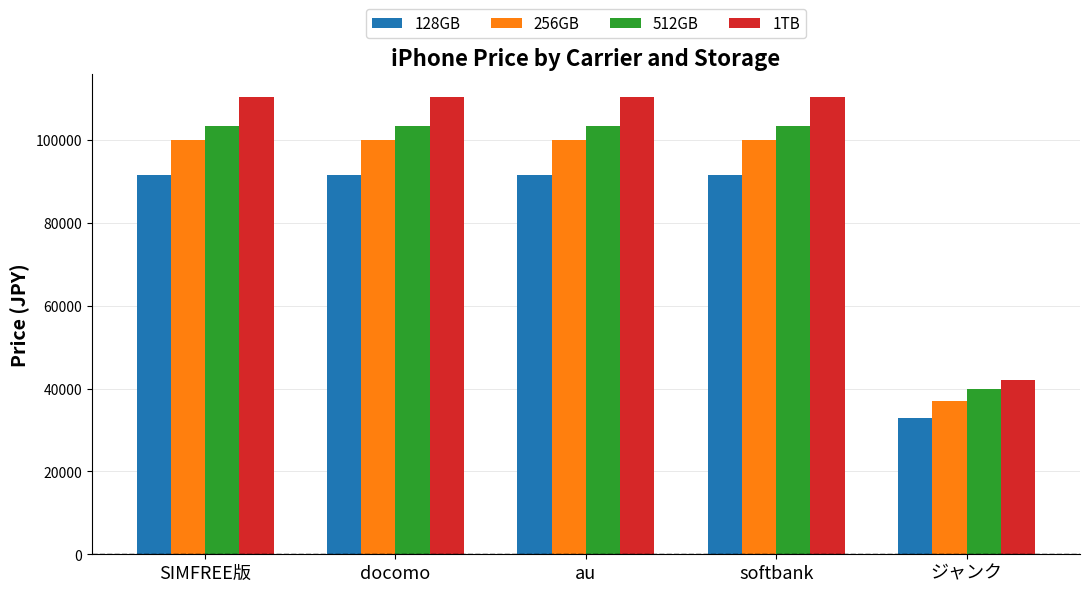

List the series in order of their peak value, lowest first.

128GB, 256GB, 512GB, 1TB